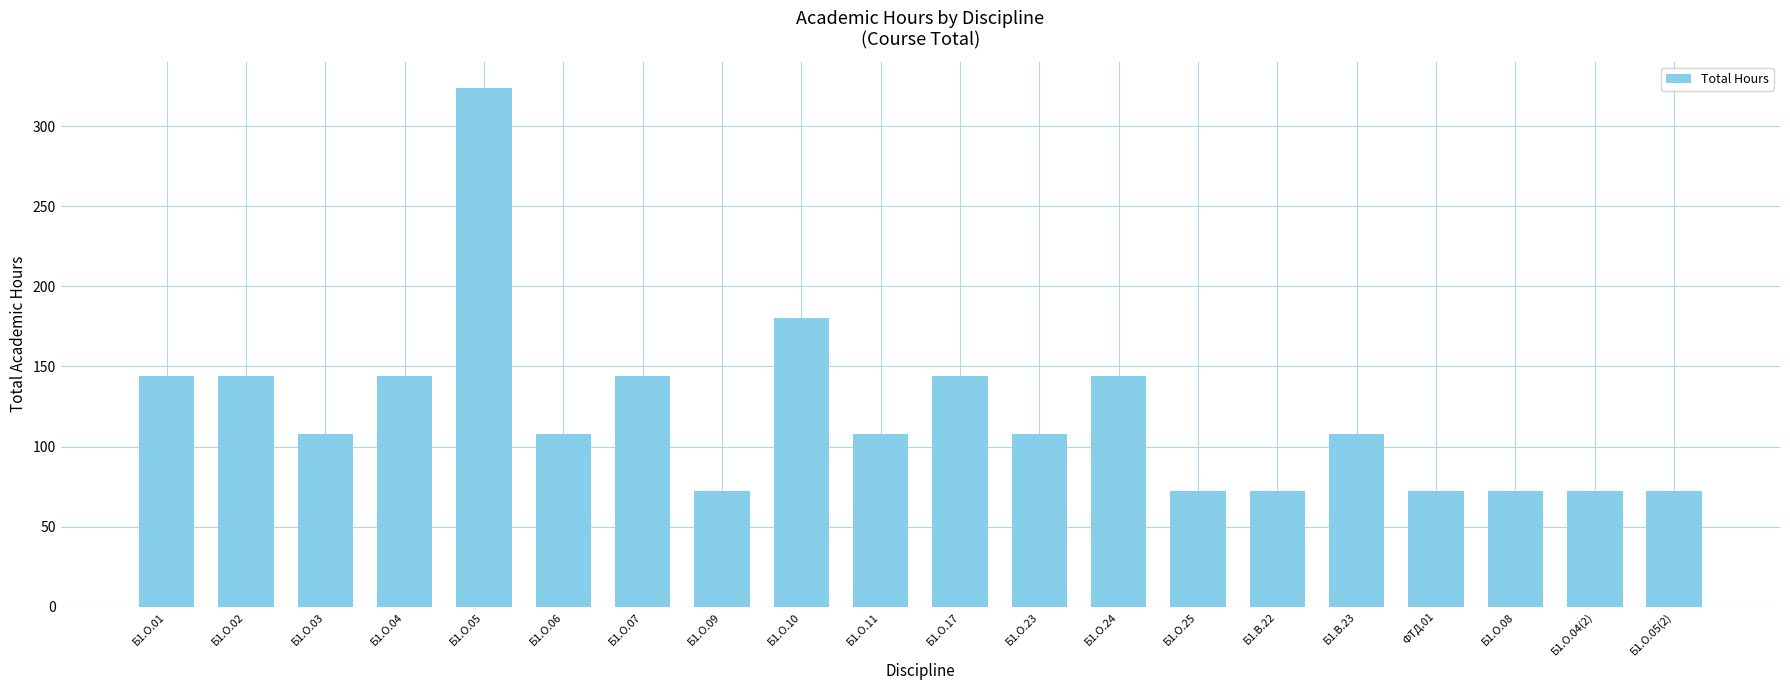

How many values are below 108?

7